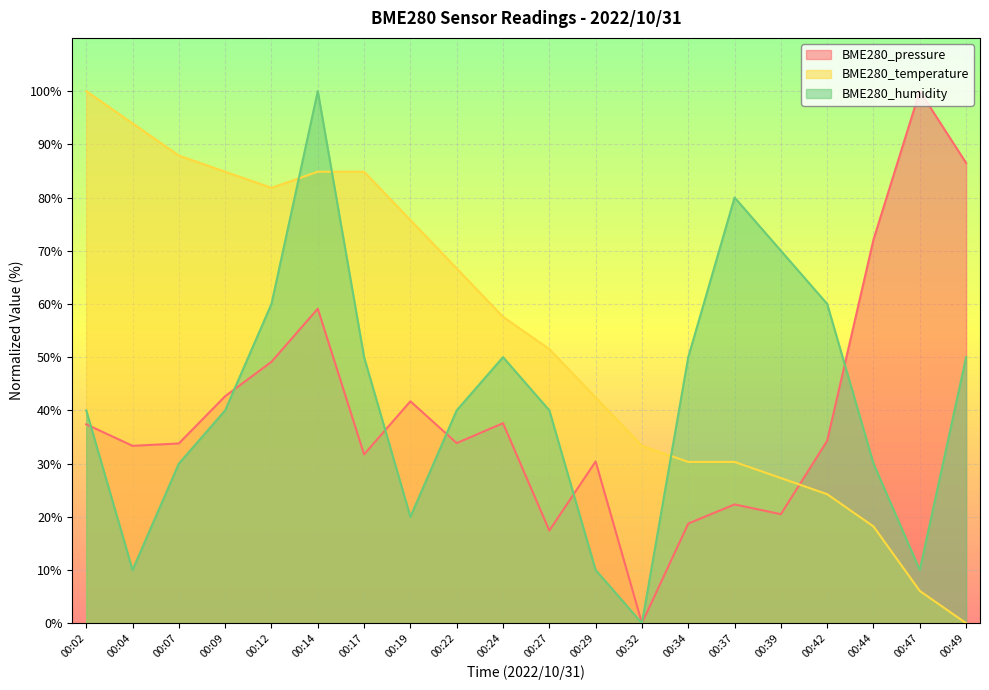

How many lines are shown in the chart?

3